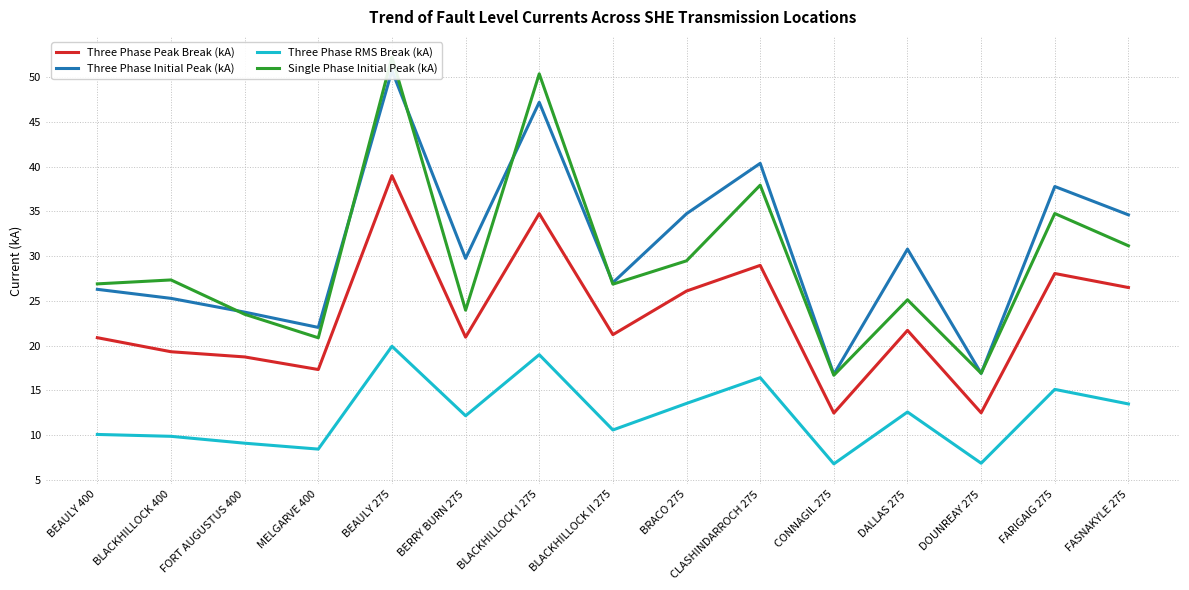

At how many categories does at least one series exceed 26?

11